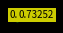

Does any single category account for the majority?

No